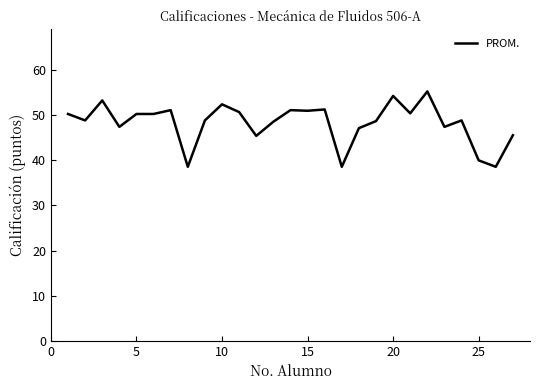

What is the minimum value shown in the chart?

38.6